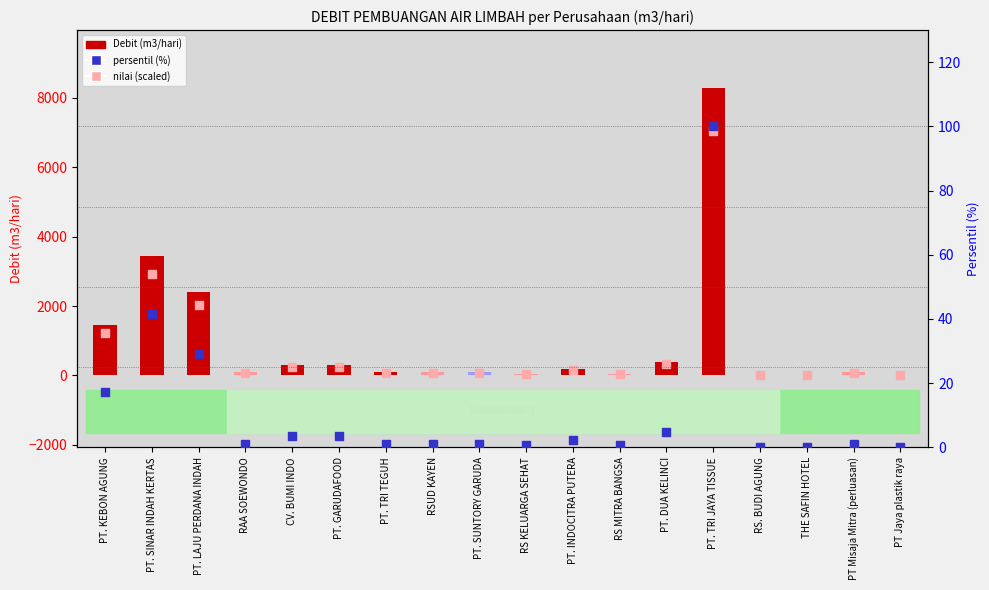

What are all the series names shown in the legend?

Debit (m3/hari), nilai (scaled), persentil (%)